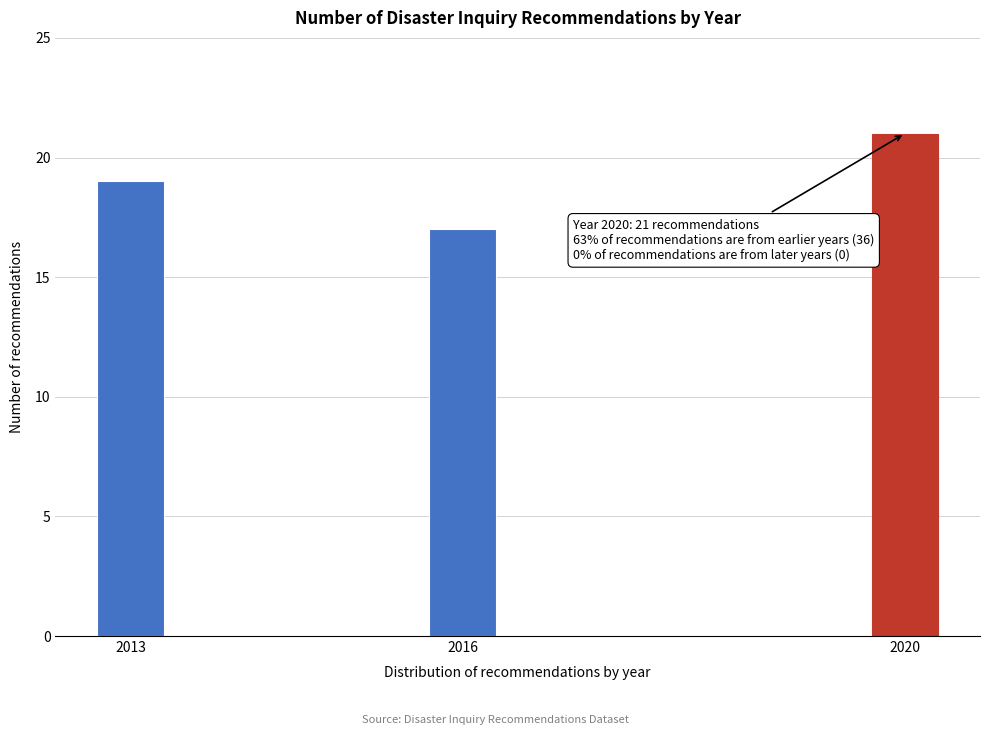

Reading left to right, transcribe all the data shown in this chart.

2013=19	2016=17	2020=21